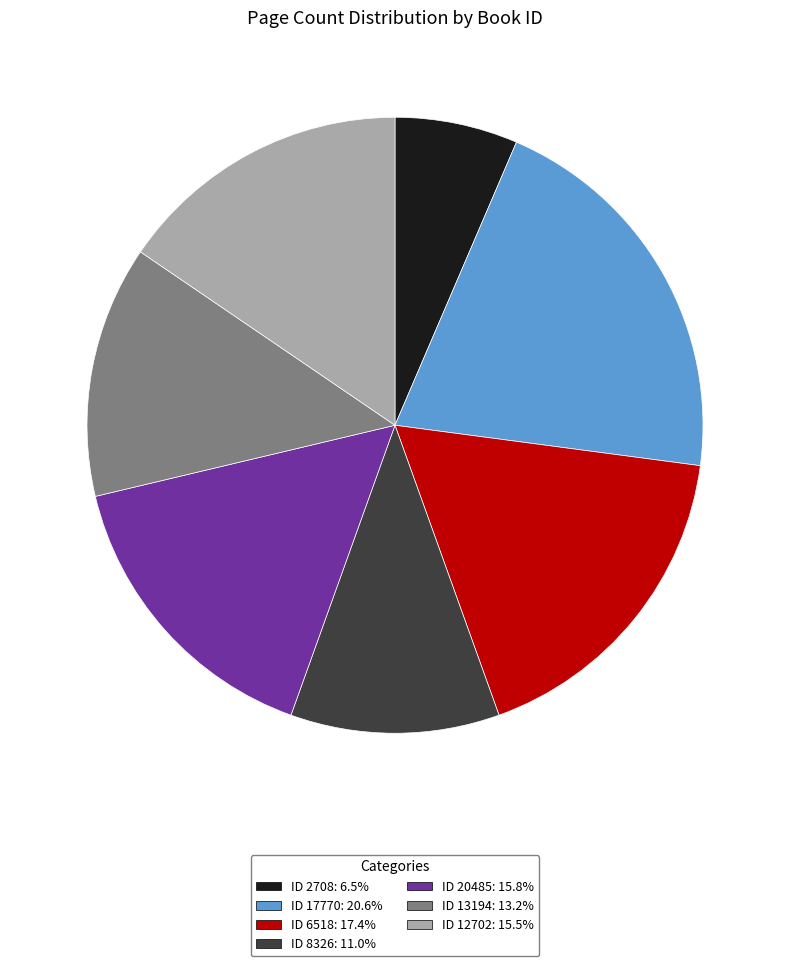

Is there any slice that represents more than half of the pie?

No